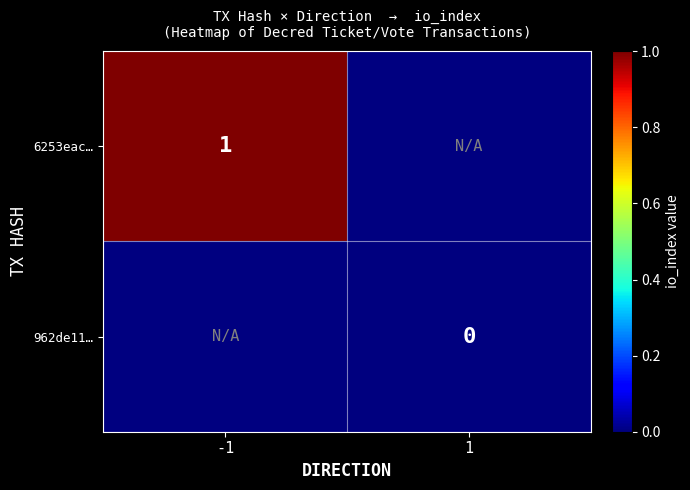

Is it true that 6253eac… equals 1 at -1?

True